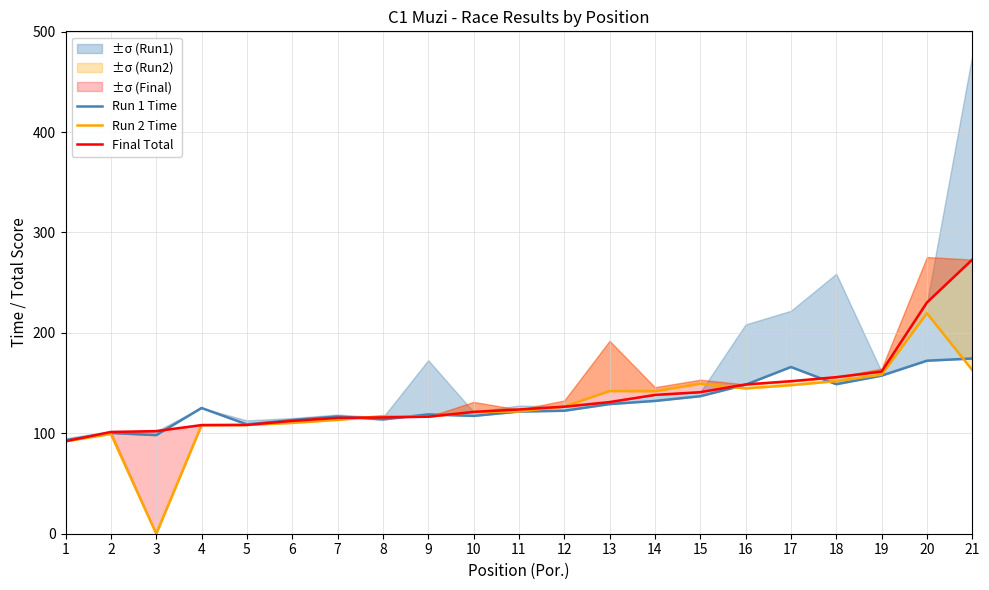

Which series changed the most between 6 and 14?

Run 2 Time